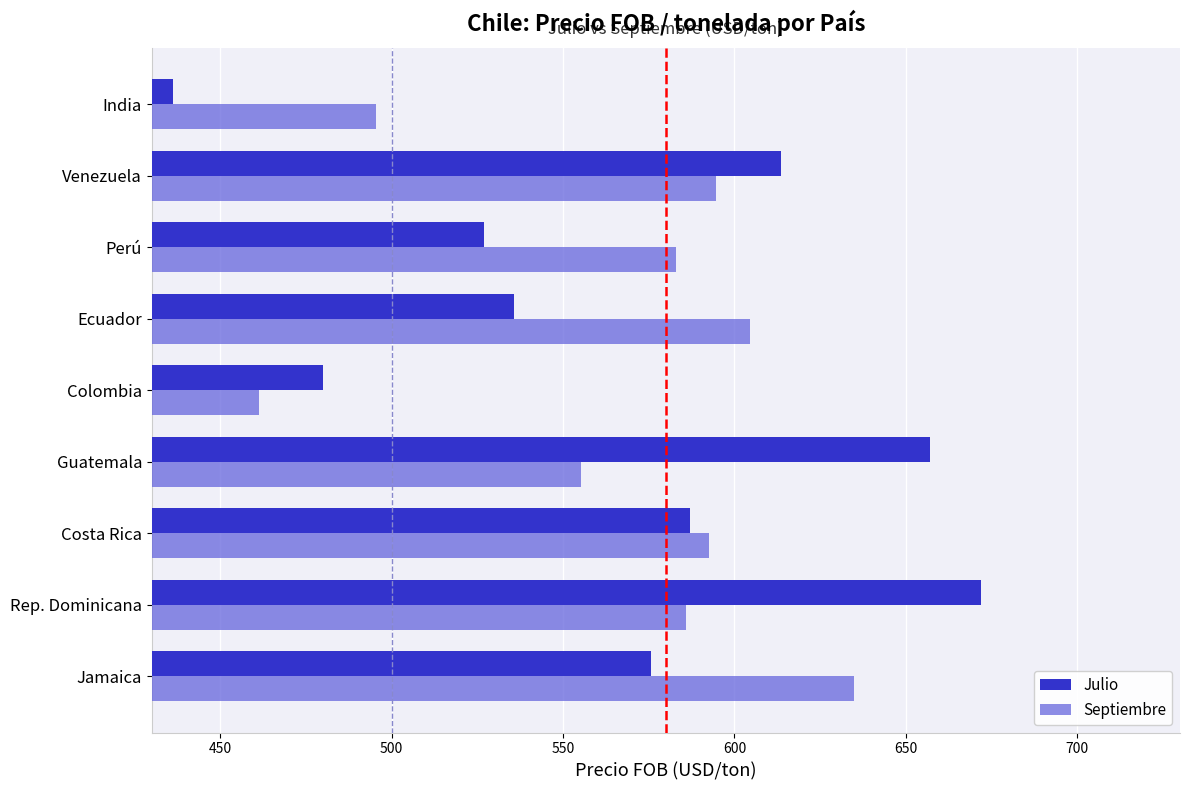

At which label is Septiembre closest to 548?

Guatemala